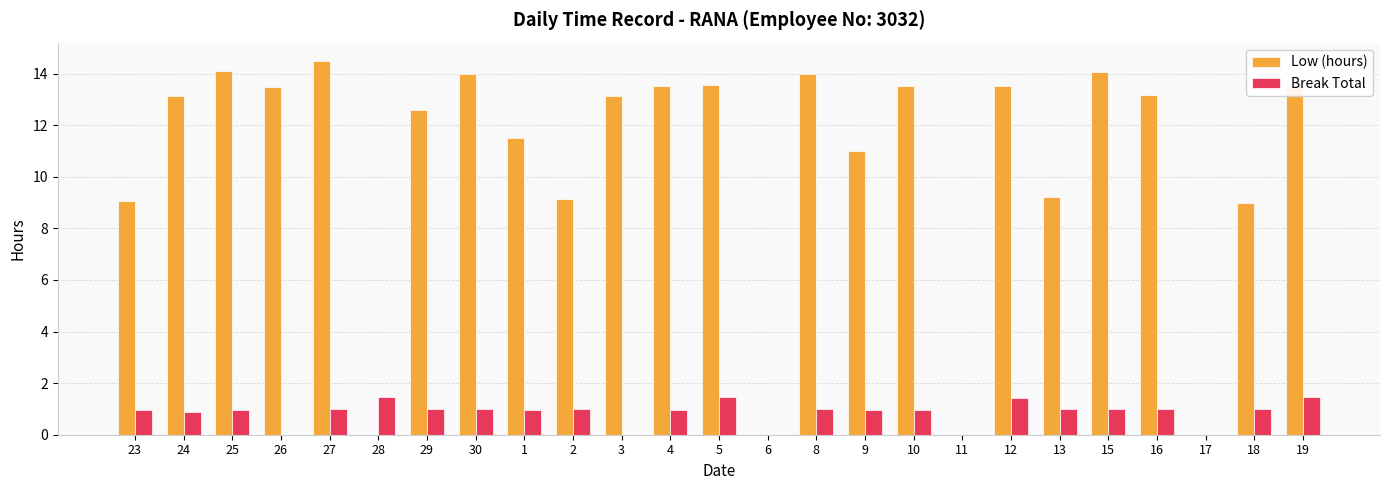

What are all the series names shown in the legend?

Low (hours), Break Total